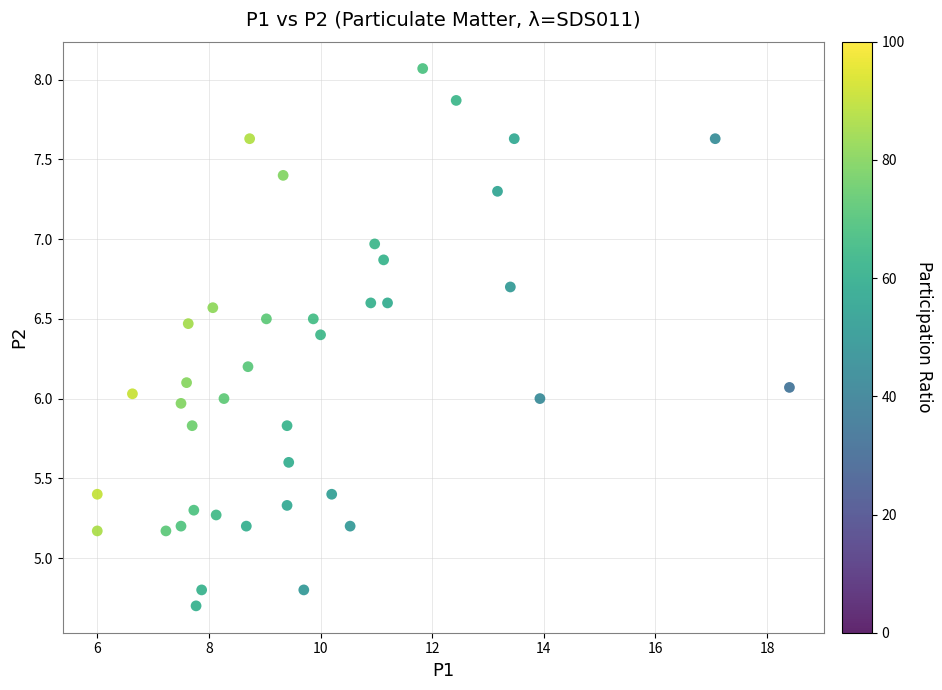

What is the range of X values (max minus min)?

12.4